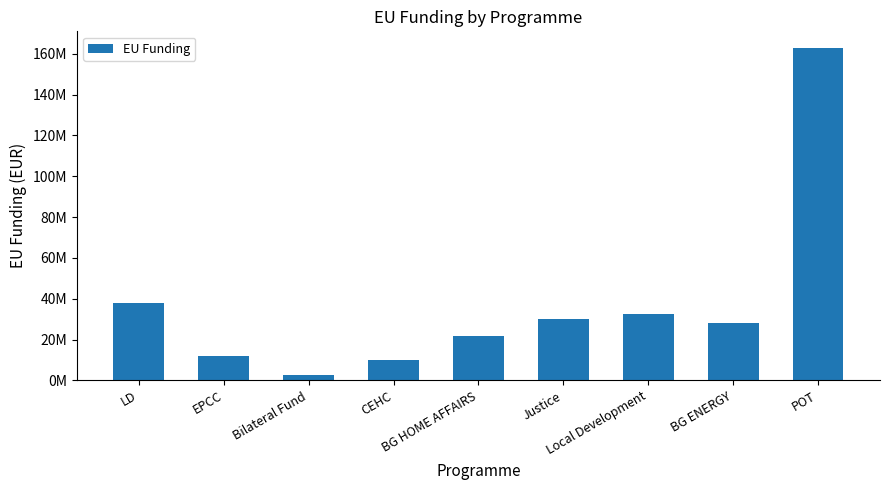

What is the sum of all values?

337246011.2